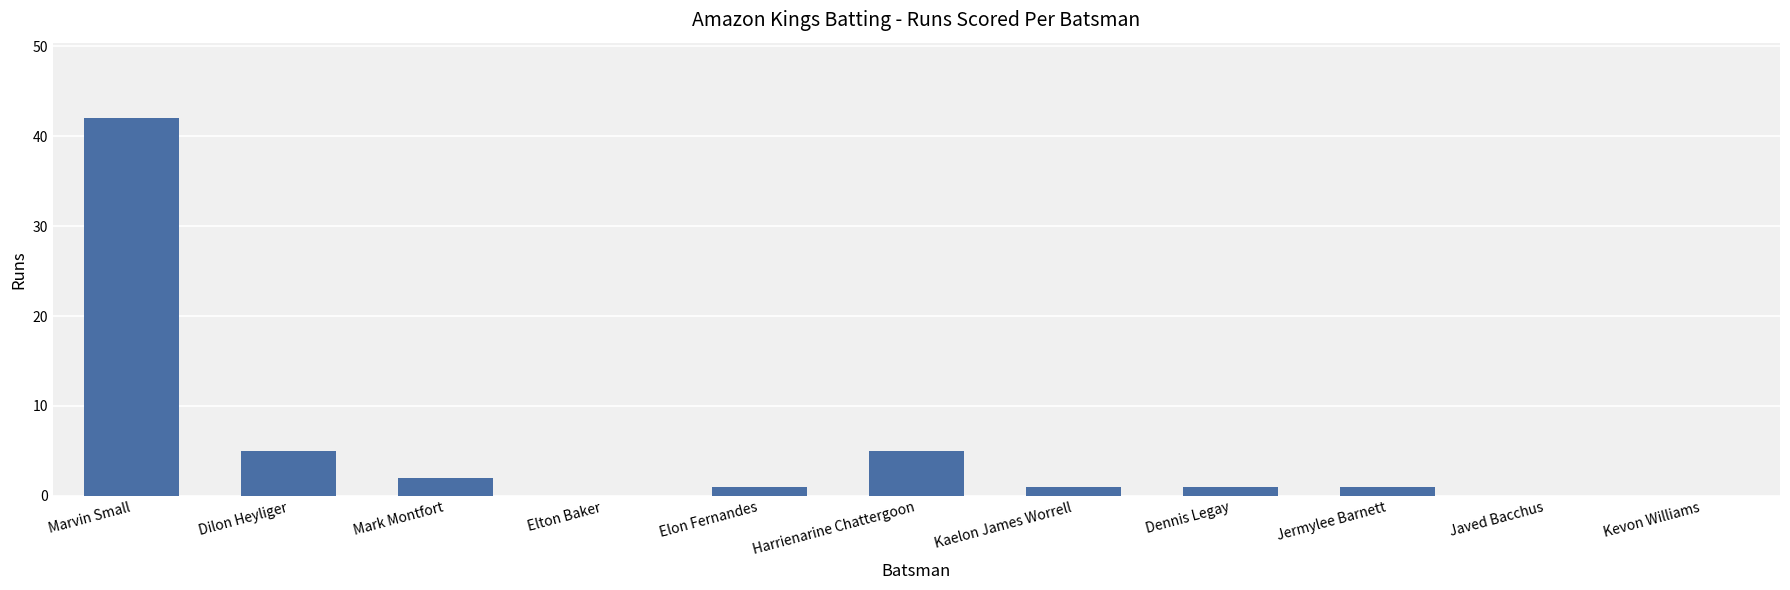

What is the sum of all values?

58